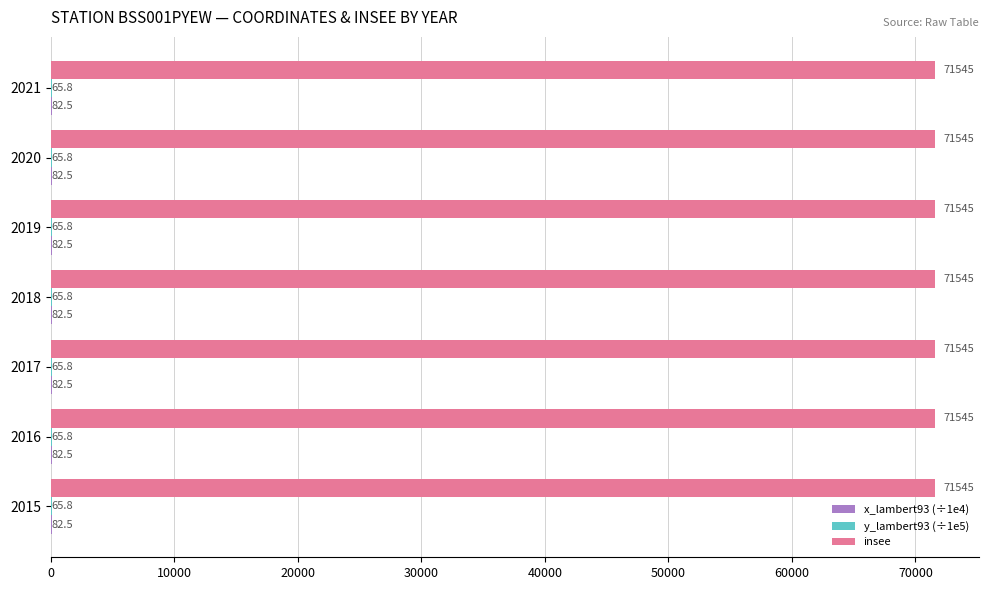

What is the maximum value shown in the chart?

71545.0